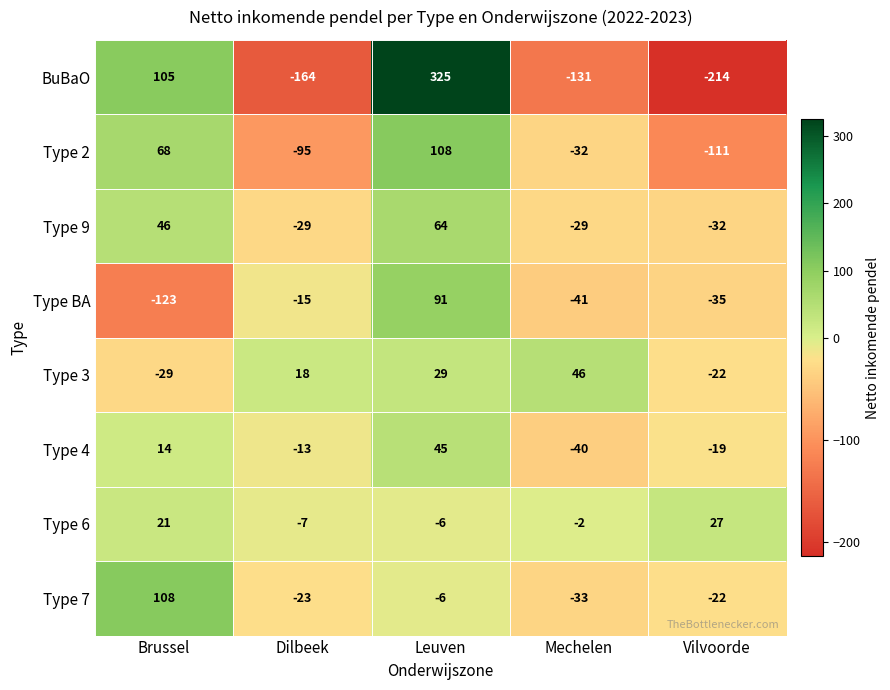

Which label corresponds to the largest value in the chart?

Leuven